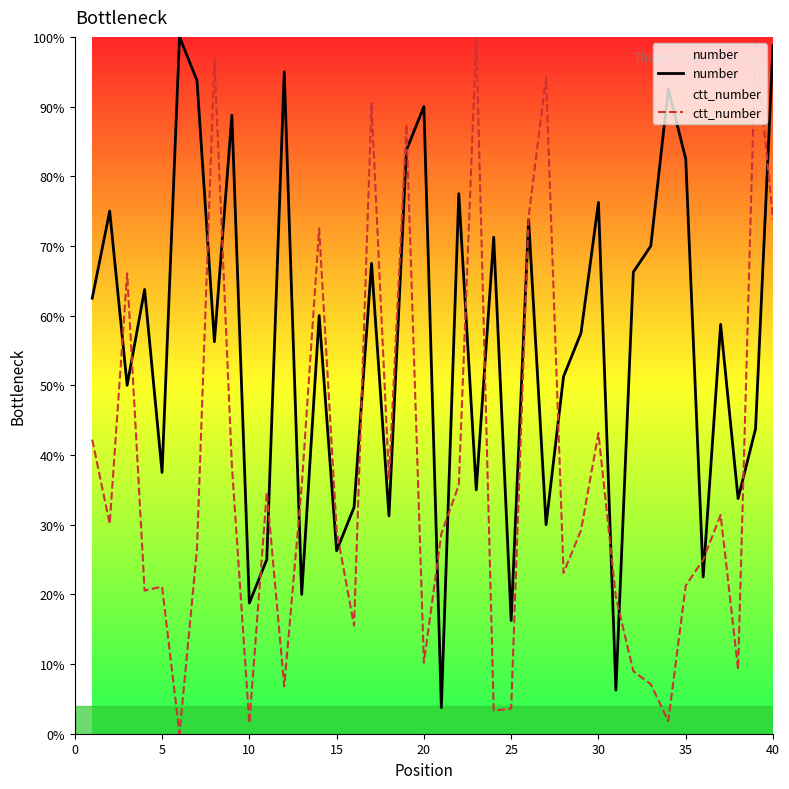

What are all the series names shown in the legend?

number, ctt_number